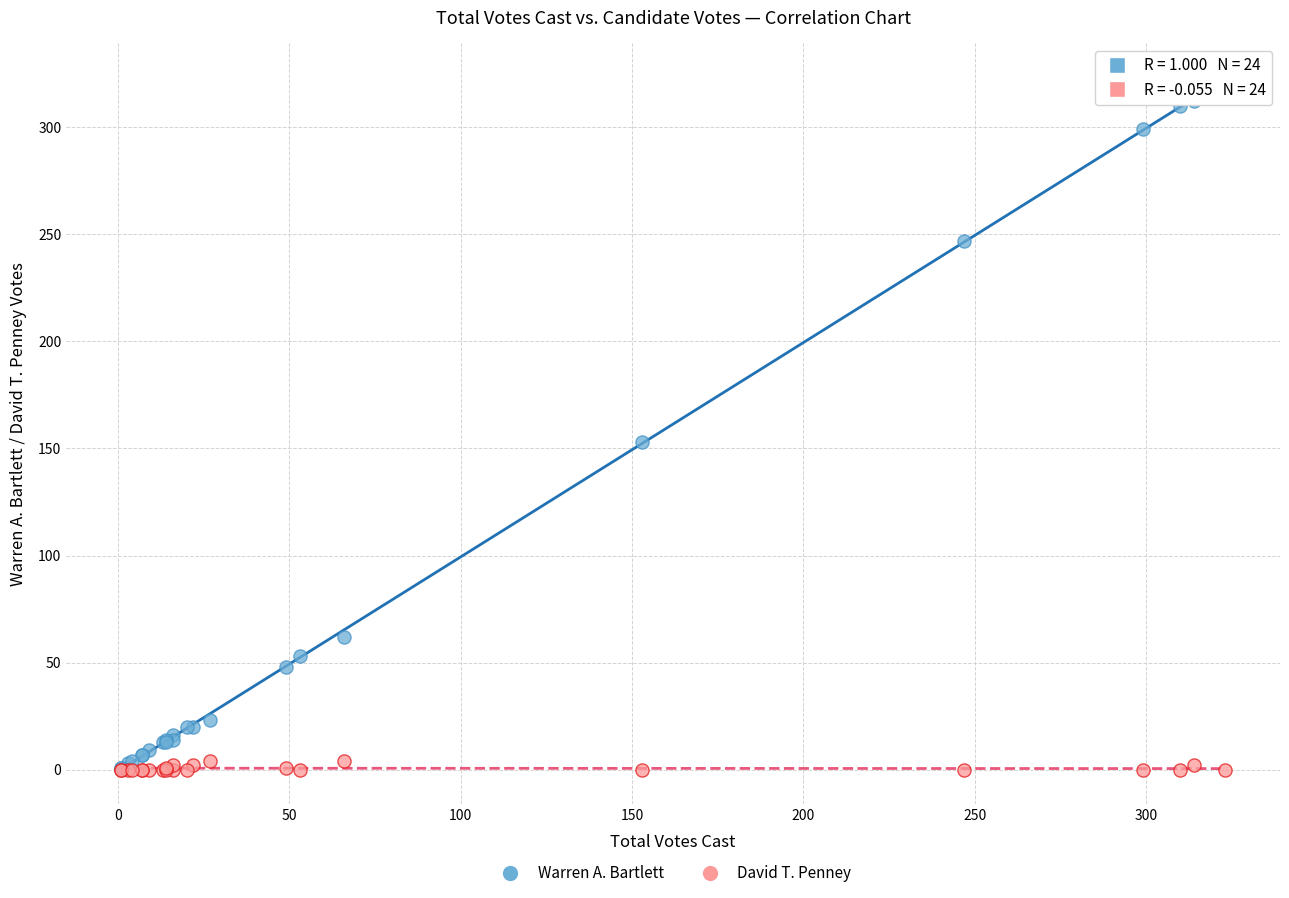

In the Warren A. Bartlett series, what Y value is closest to 162?

153